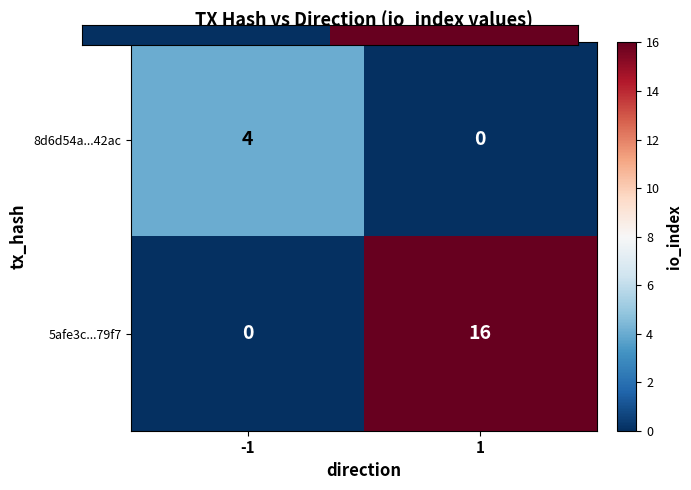

The 8d6d54a...42ac series shows 0 at 1. True or false?

True